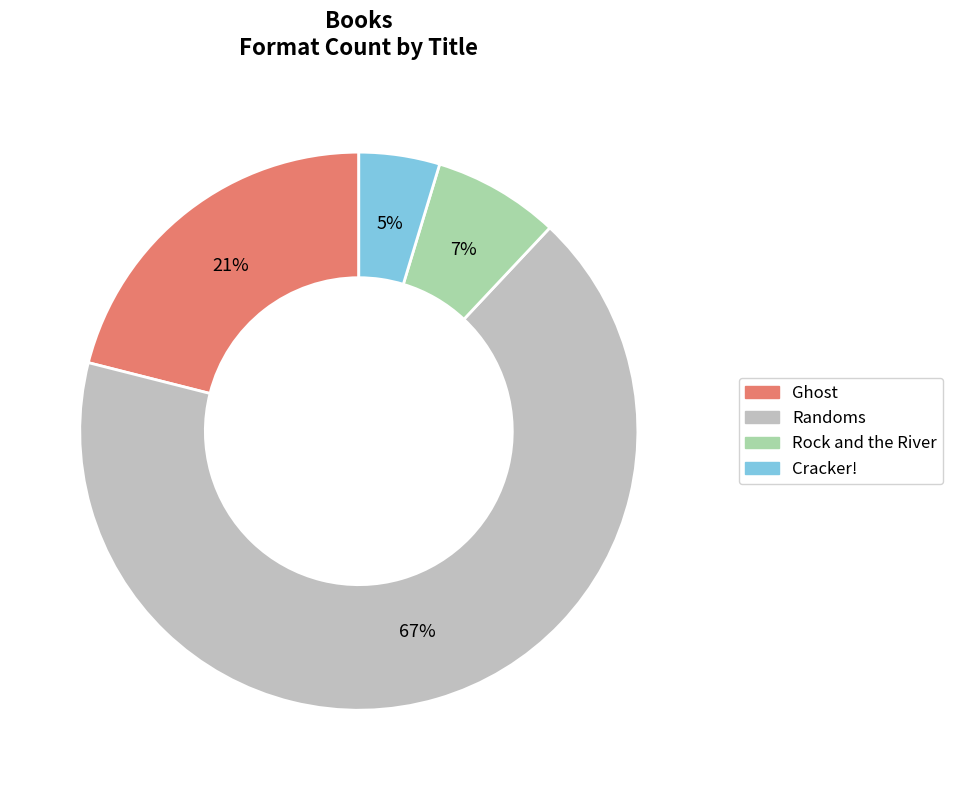

To the nearest percent, what portion does Rock and the River represent?

7%